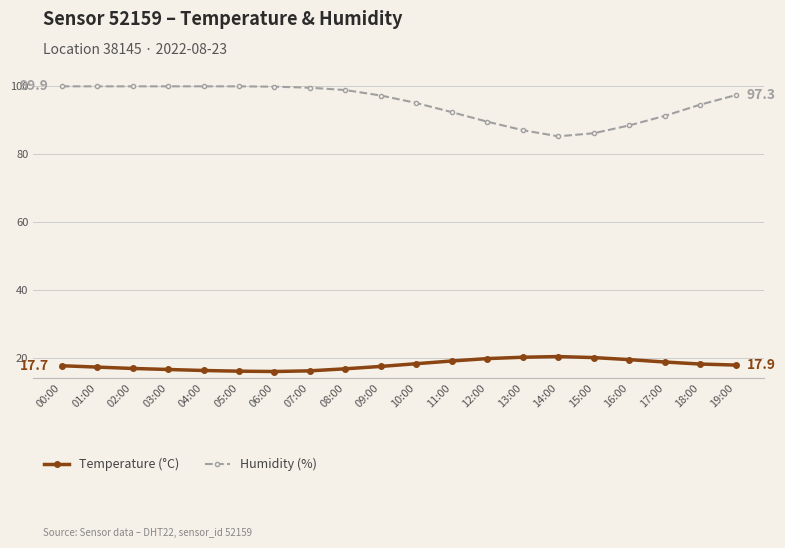

Is it true that Temperature (°C) equals 20.2 at 13:00?

True